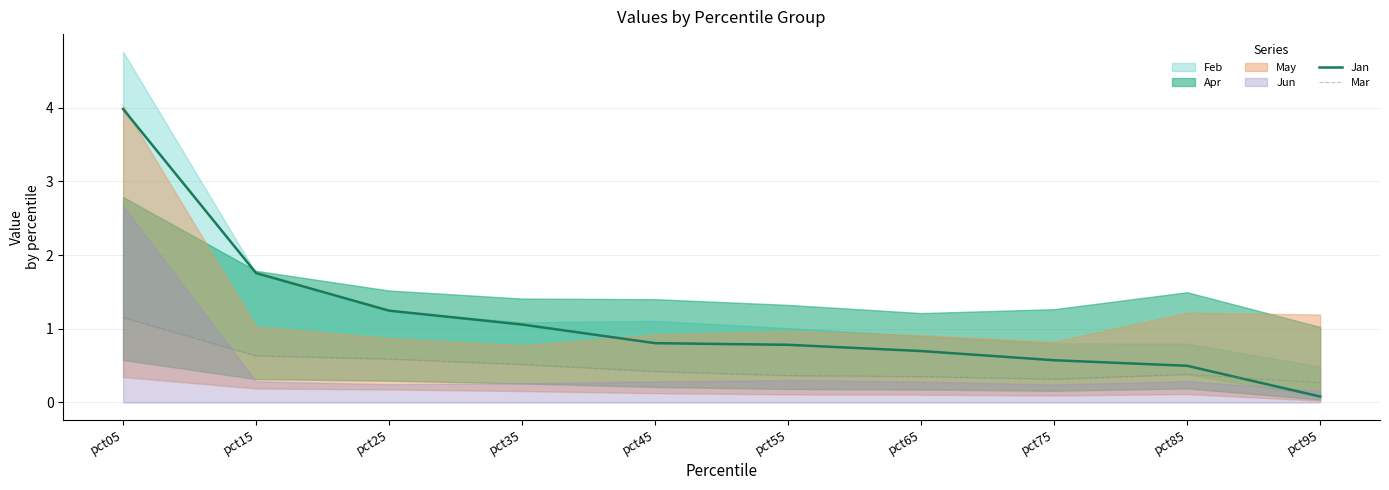

What is the difference between the highest and lowest values at pct95?

0.2